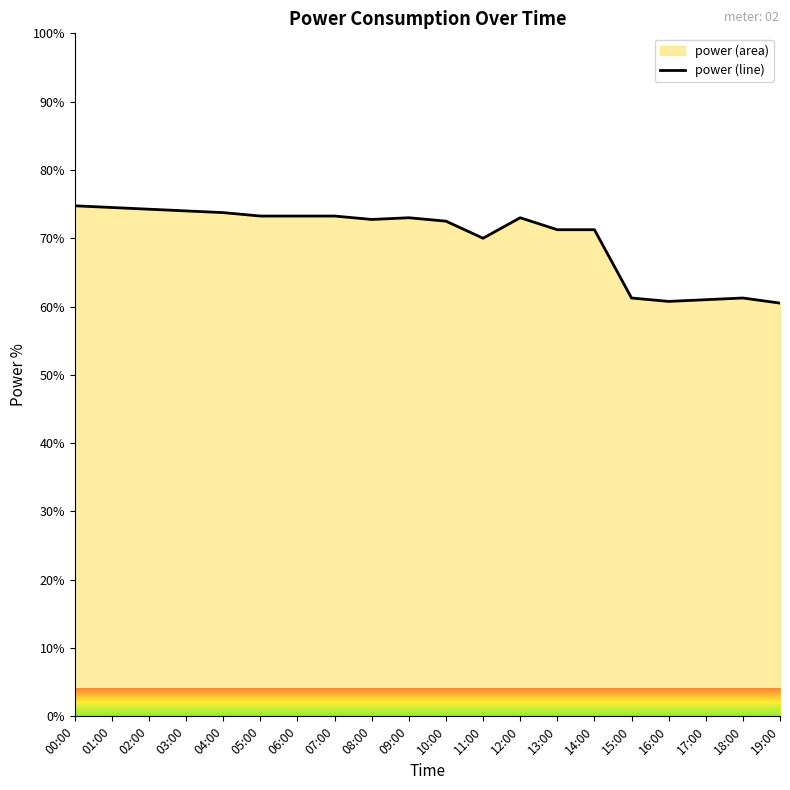

How many values exceed 73?

8